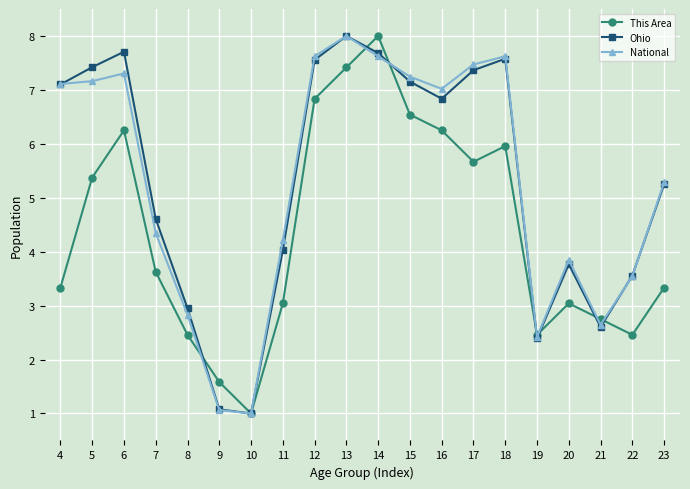

Count the number of categories in the chart.

20